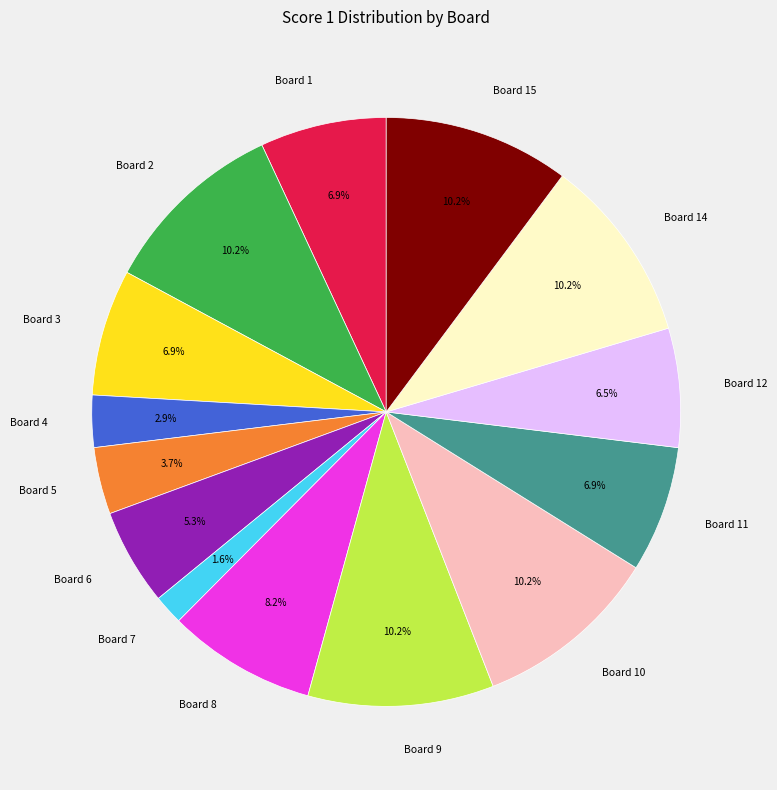

Which slice is the smallest?

Board 7